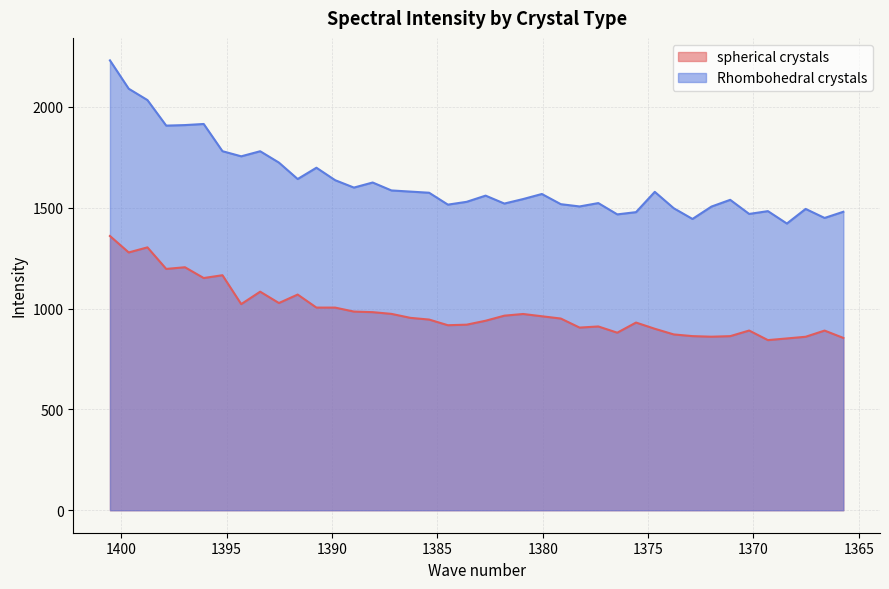

The Rhombohedral crystals series shows 2667.0 at 1393.41. True or false?

False